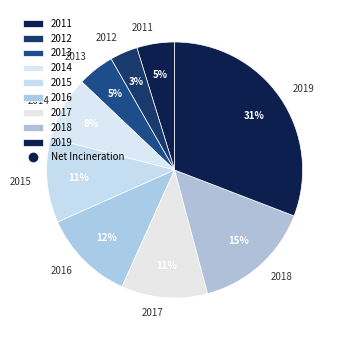

Which slice is the largest?

2019